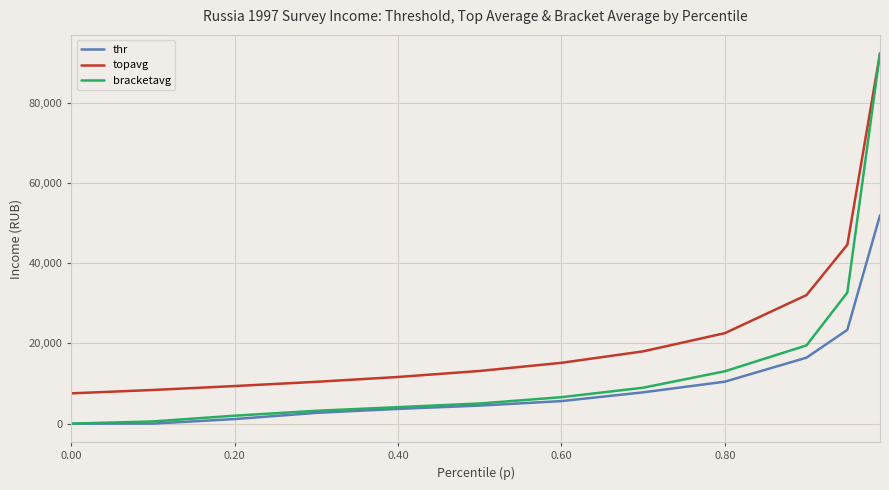

What is the difference between the maximum and minimum values in the bracketavg series?

92288.6